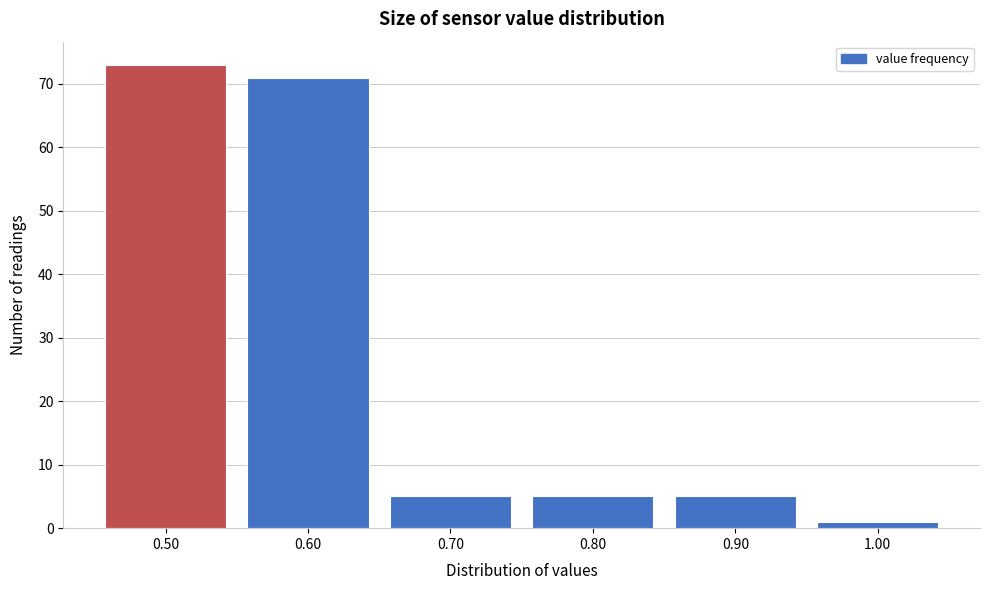

What is the height of the bar covering 0.75 to 0.85 on the x-axis? The values are not printed on the chart, so give them approximately, as read against the axis.

5